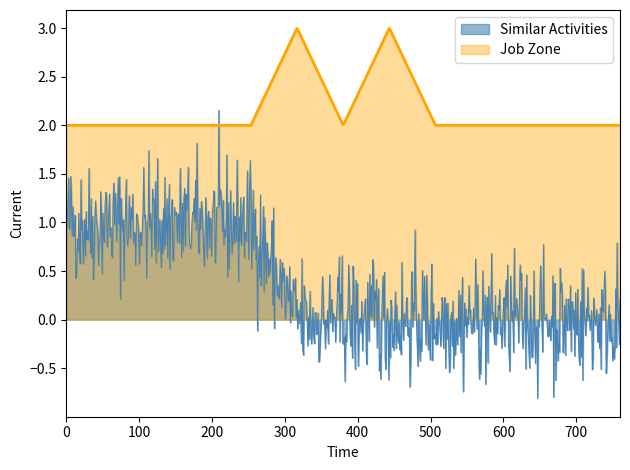

Which series ends up on top after the final intersection of Similar Activities and Job Zone?

Job Zone